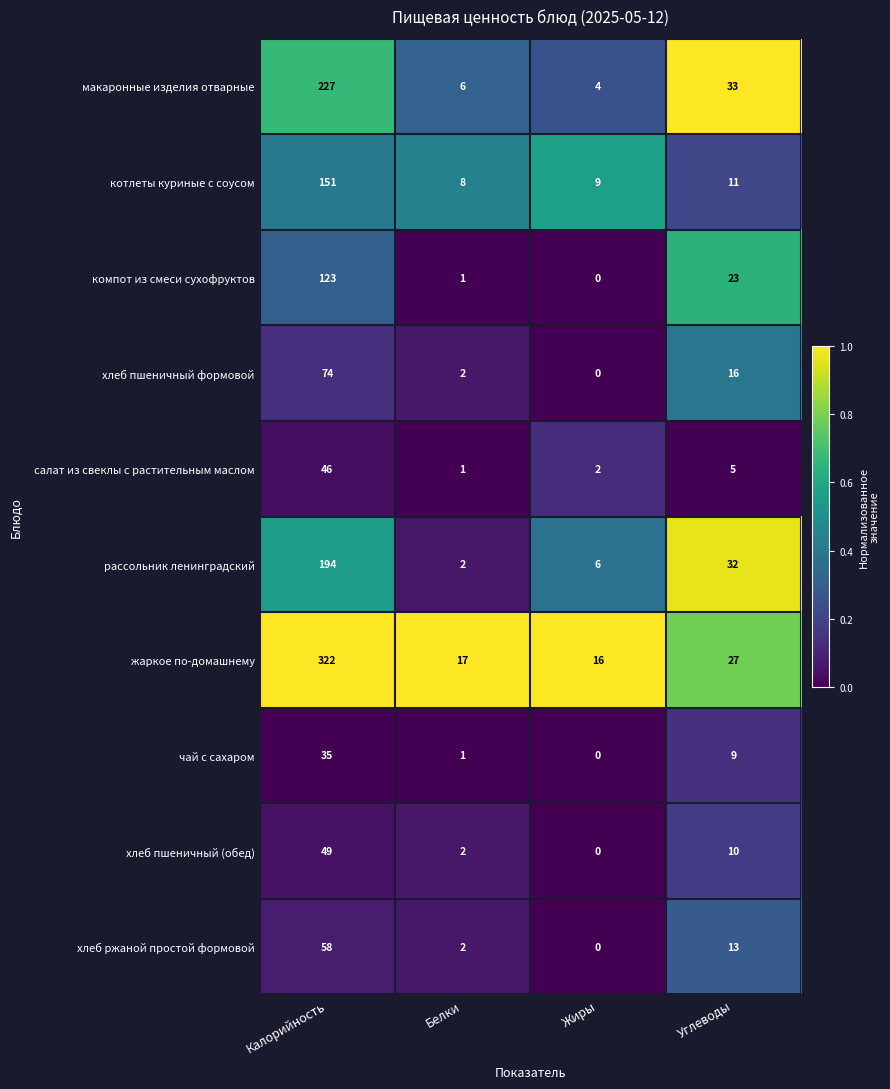

The котлеты куриные с соусом series shows 14 at Жиры. True or false?

False